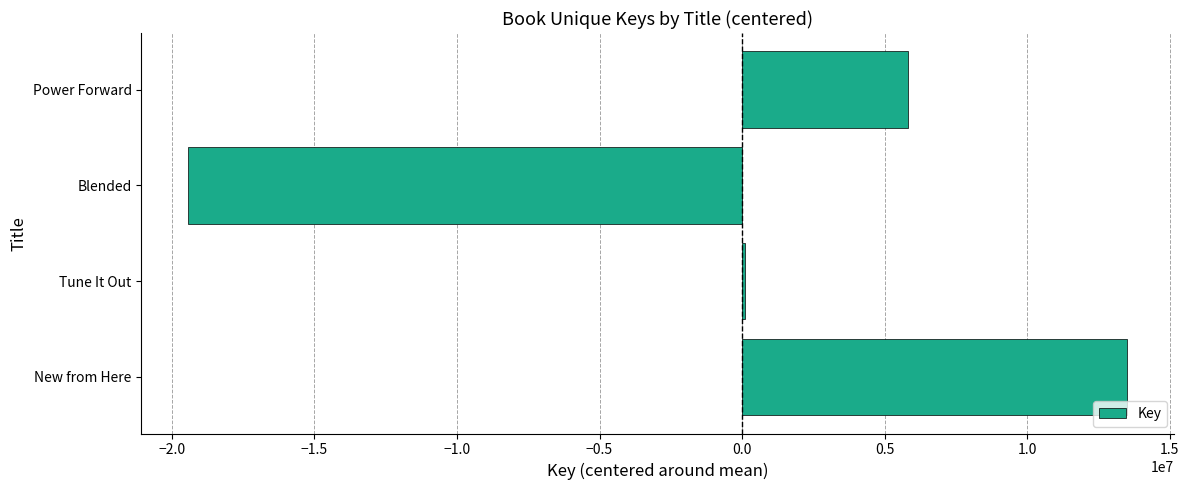

Which category has the highest value across all series?

New from Here